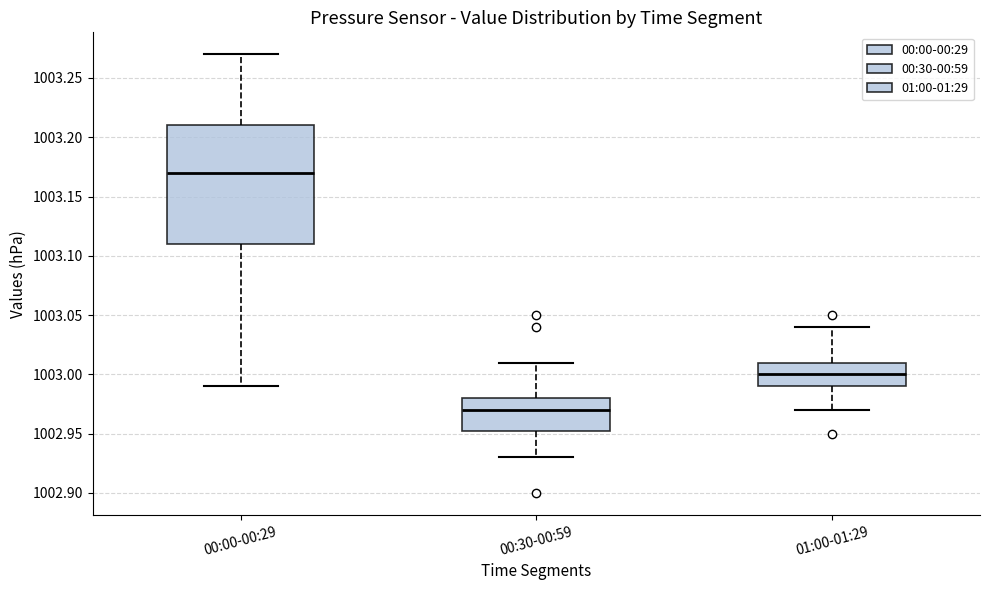

Reading left to right, read every box against the y-axis: the position of its median line, the range the box covers, and the ends of its whiskers. The values are not printed on the chart, so give them approximately, as read against the axis.

00:00-00:29: median 1003.170, box 1003.110 to 1003.210, whiskers 1002.990 to 1003.270
00:30-00:59: median 1002.970, box 1002.955 to 1002.980, whiskers 1002.930 to 1003.010
01:00-01:29: median 1003.000, box 1002.990 to 1003.010, whiskers 1002.970 to 1003.040